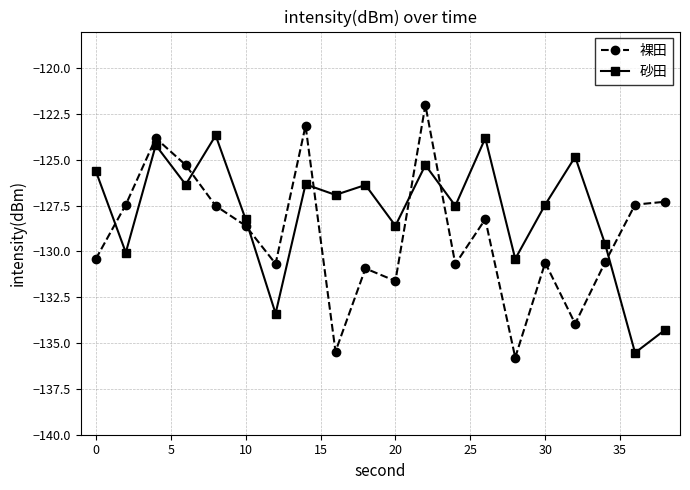

Which series has the largest range (max minus min)?

裸田